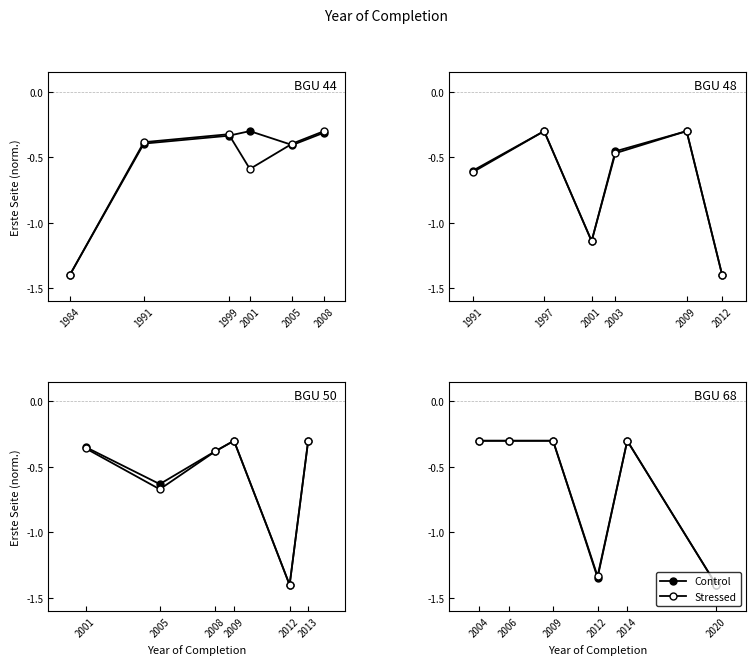

Does the chart display data point markers on the line(s)?

Yes